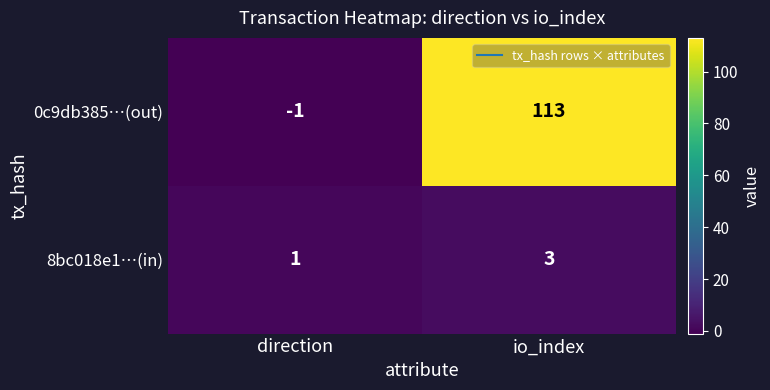

Rank the series by their maximum value, from lowest to highest.

8bc018e1…(in), 0c9db385…(out)